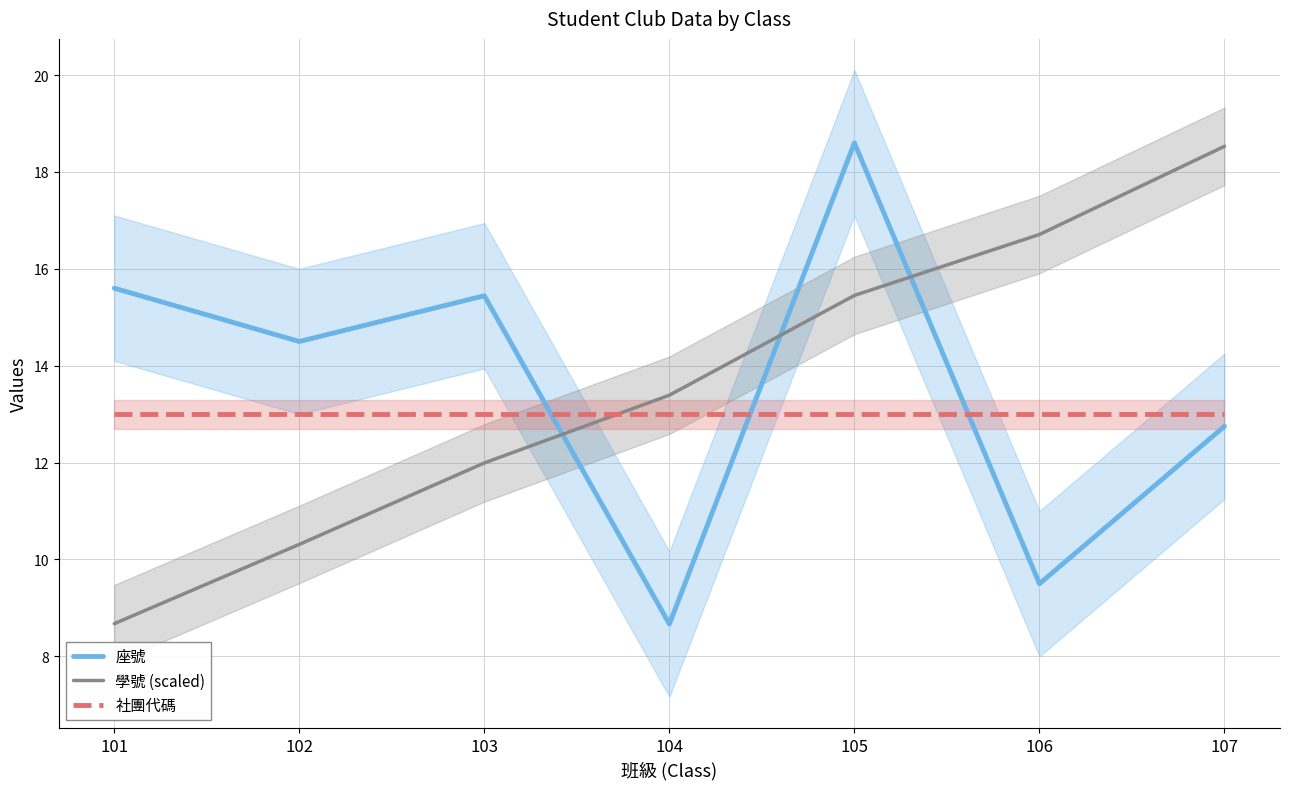

At which category is the sum across all series the highest?

105